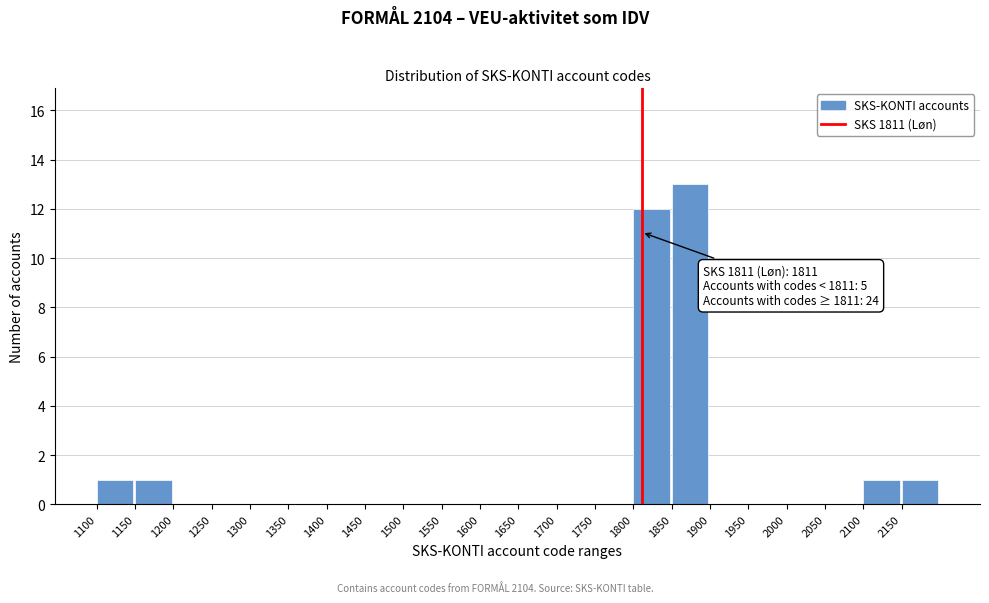

Over which range of the x-axis is the bar tallest?

1850 to 1900